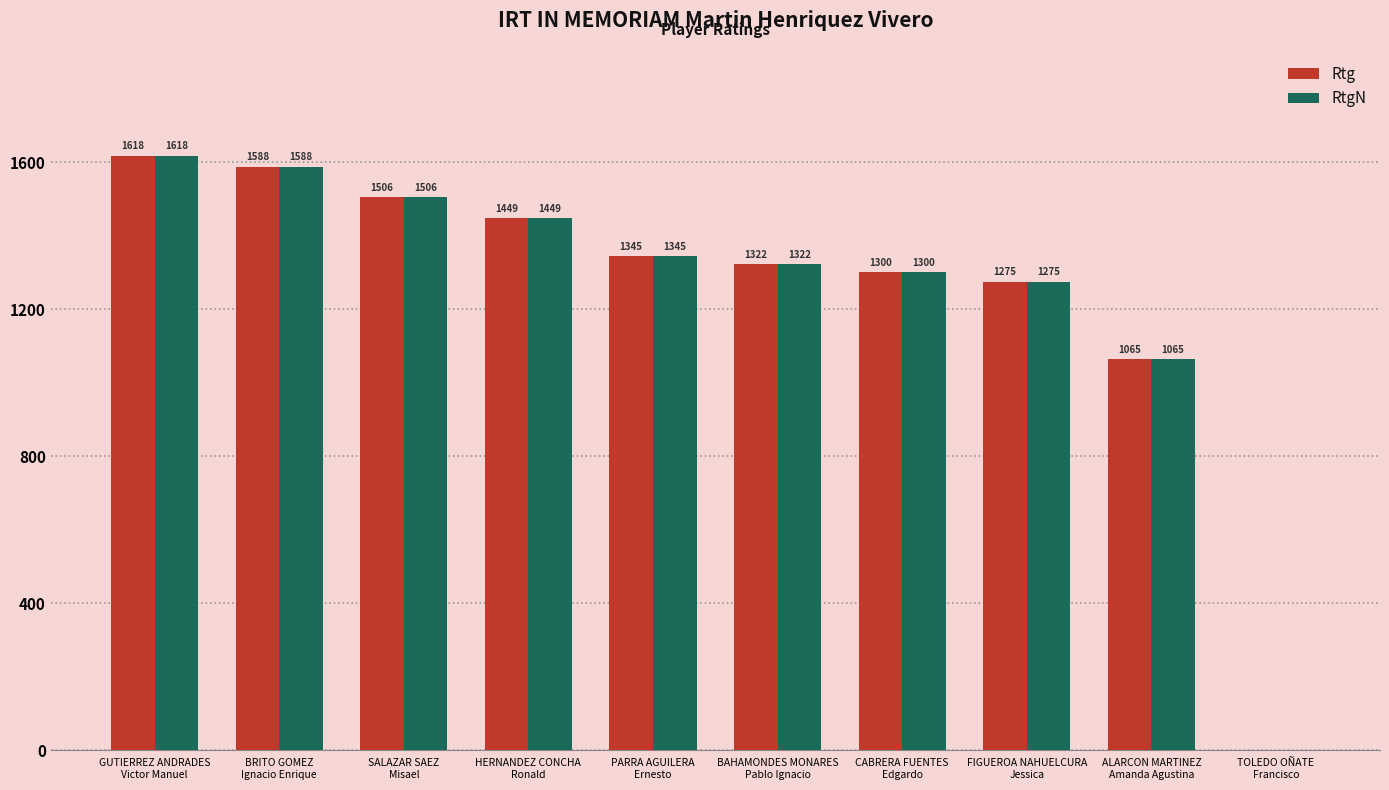

The Rtg series shows 1065 at ALARCON MARTINEZ
Amanda Agustina. True or false?

True